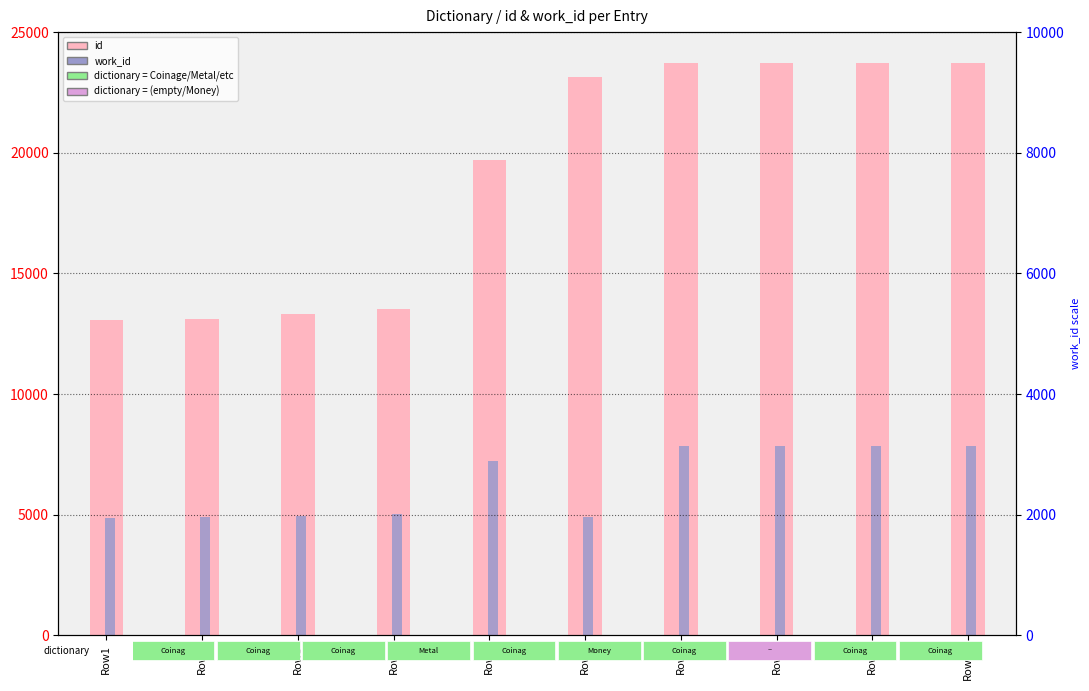

Reading right to left, extract all data points from this chart.

id: Row10=23735	Row9=23734	Row8=23723	Row7=23722	Row6=23137	Row5=19697	Row4=13531	Row3=13300	Row2=13105	Row1=13059
work_id: Row10=7856	Row9=7856	Row8=7856	Row7=7856	Row6=4893	Row5=7223	Row4=5036	Row3=4939	Row2=4886	Row1=4875